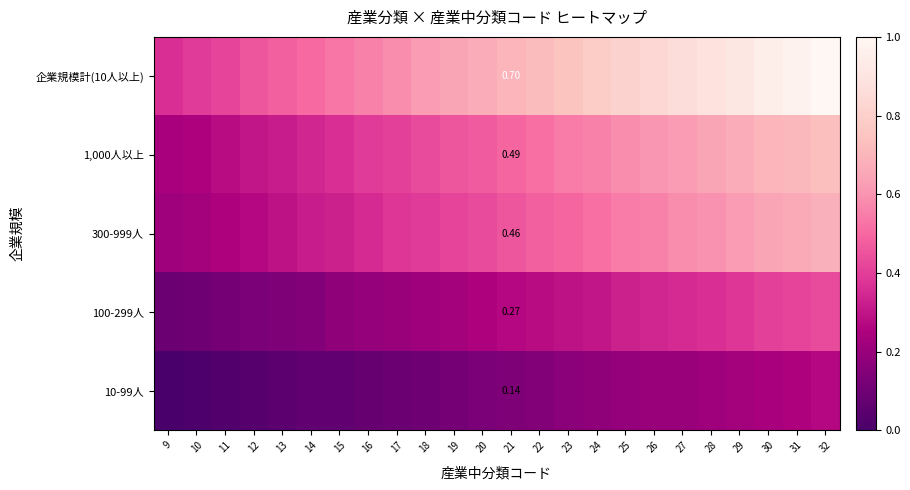

What is the difference between the 企業規模計(10人以上) values at 19 and 27?

0.2